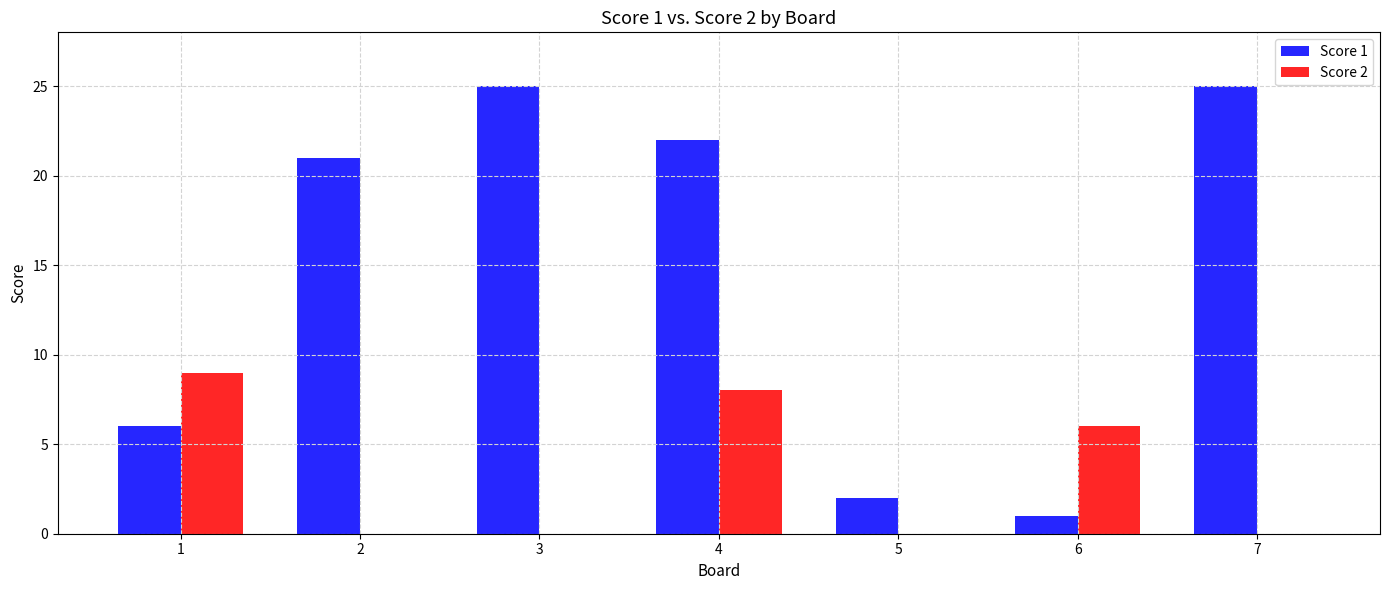

Are the bars grouped side by side (vs. stacked)?

Yes